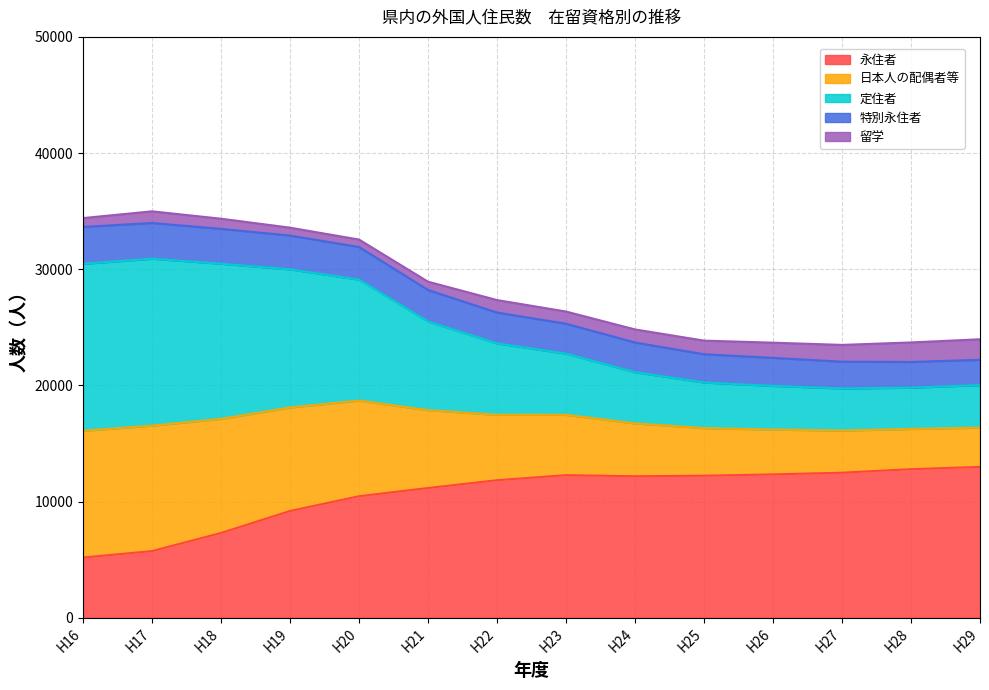

What is the difference between the 永住者 values at H24 and H17?

6441